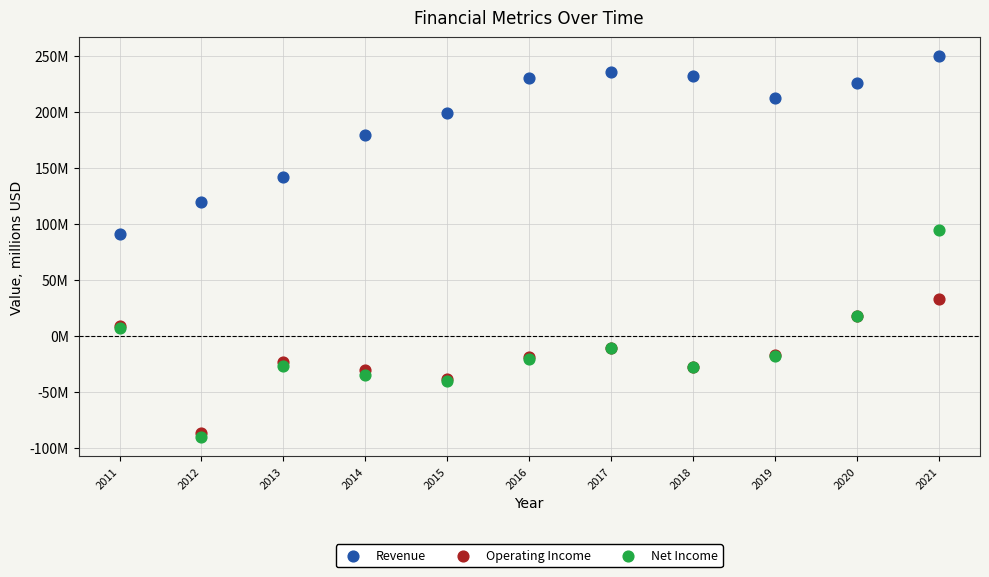

Which series has the largest Y range (max minus min)?

Net Income